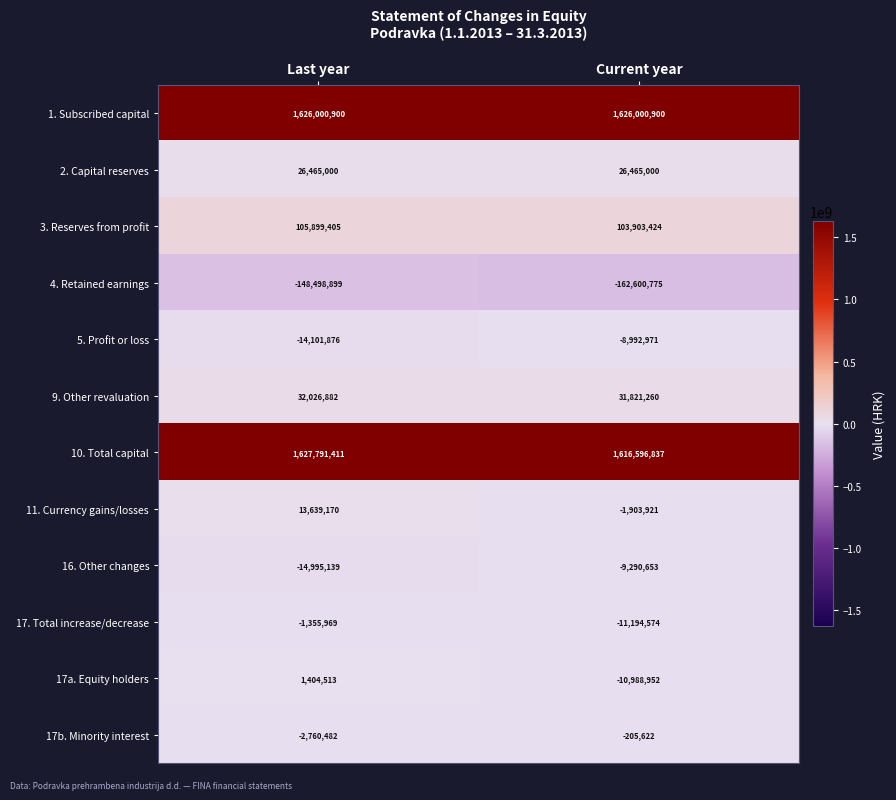

The 4. Retained earnings series shows -148498899 at Last year. True or false?

True